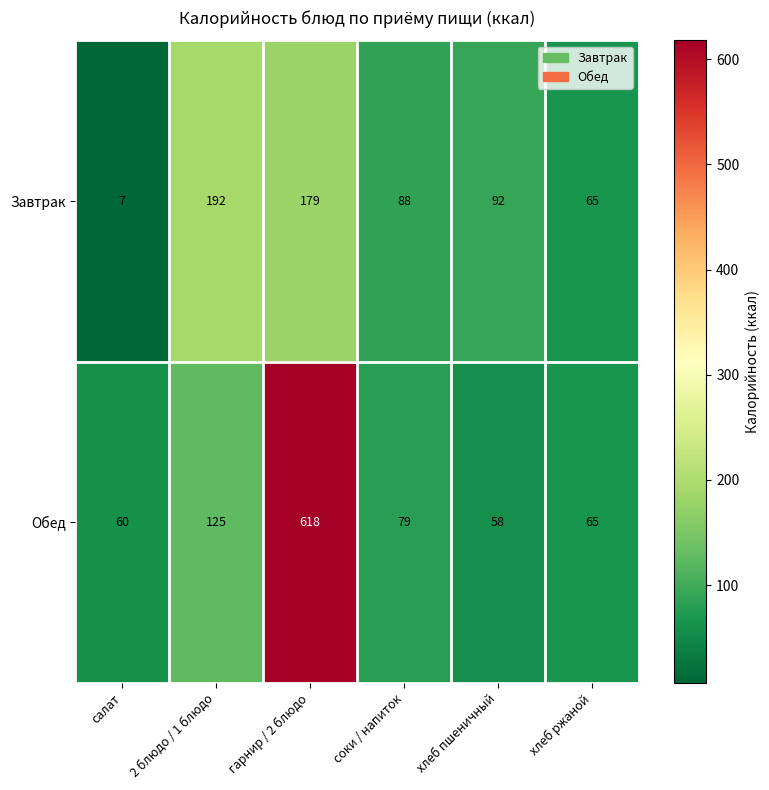

What is the spread (max minus min) of values at гарнир / 2 блюдо?

439